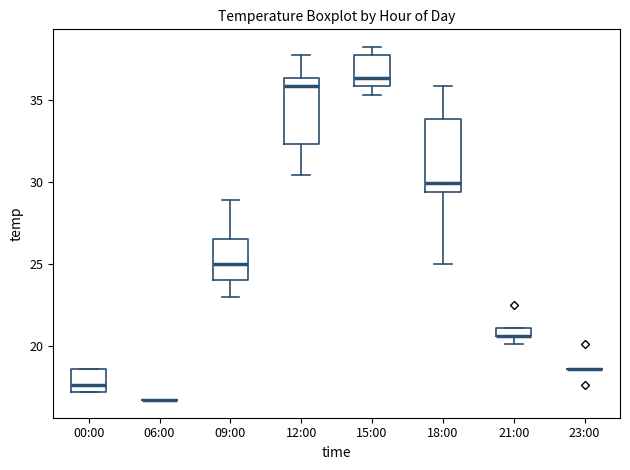

Where does the median line of the box for 18:00 sit on the y-axis? The values are not printed on the chart, so give them approximately, as read against the axis.

30.0